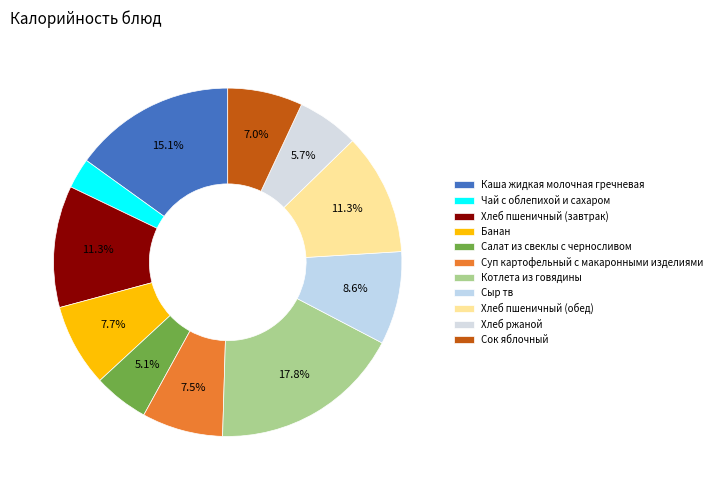

Combined, do Суп картофельный с макаронными изделиями and Чай с облепихой и сахаром account for over 50%?

No